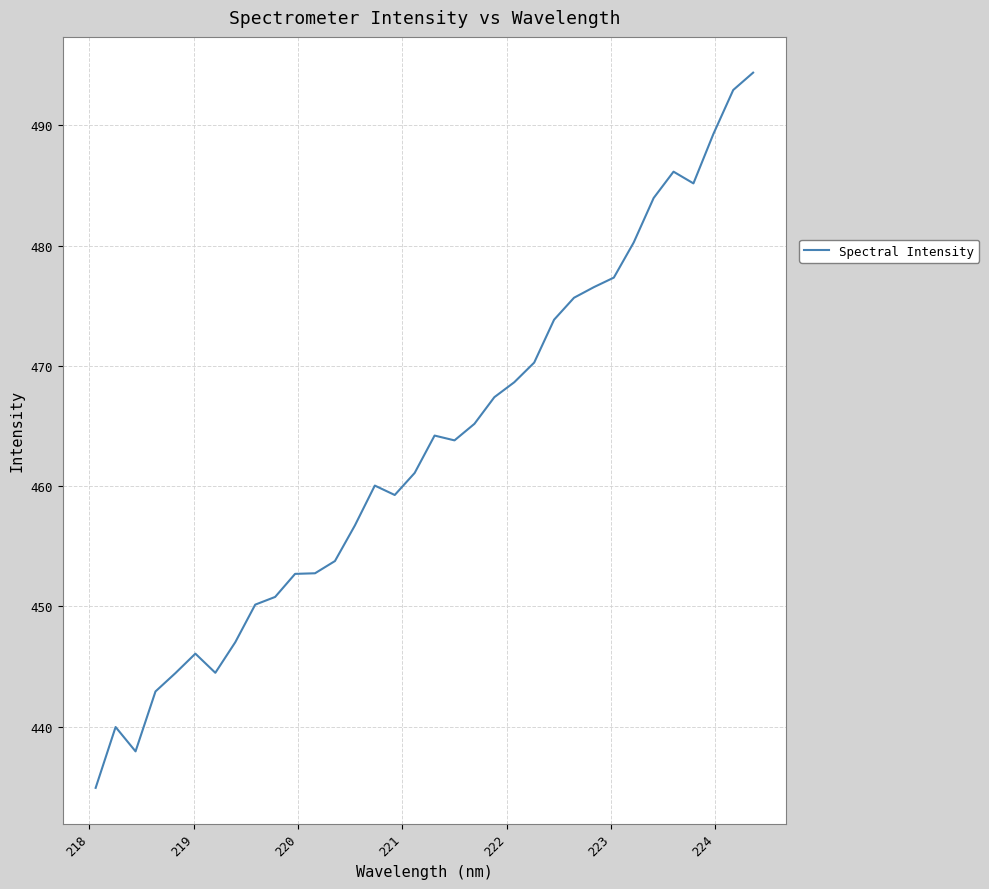

Count the number of values greater than 463.

17